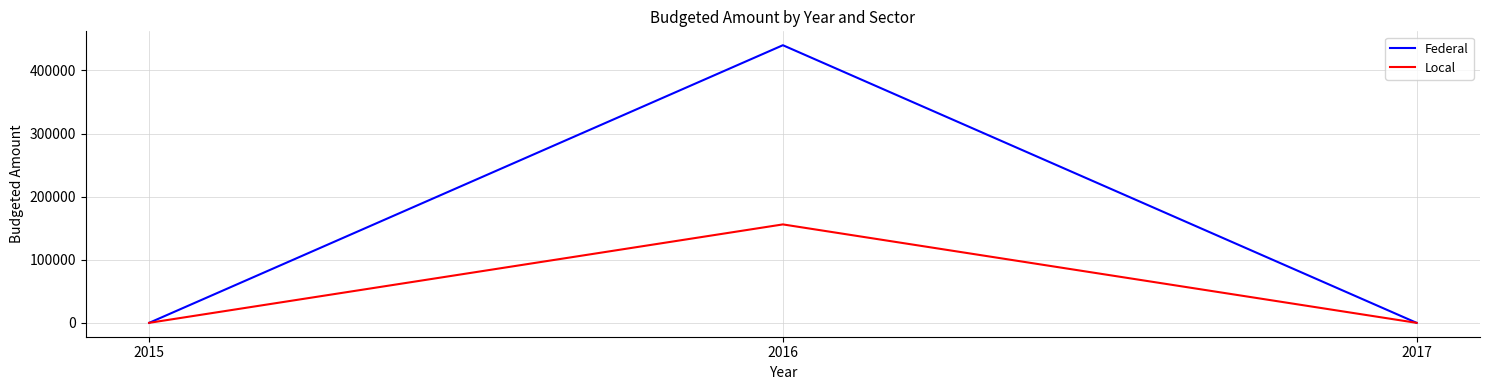

What is the total value across all series at 2016?

596000